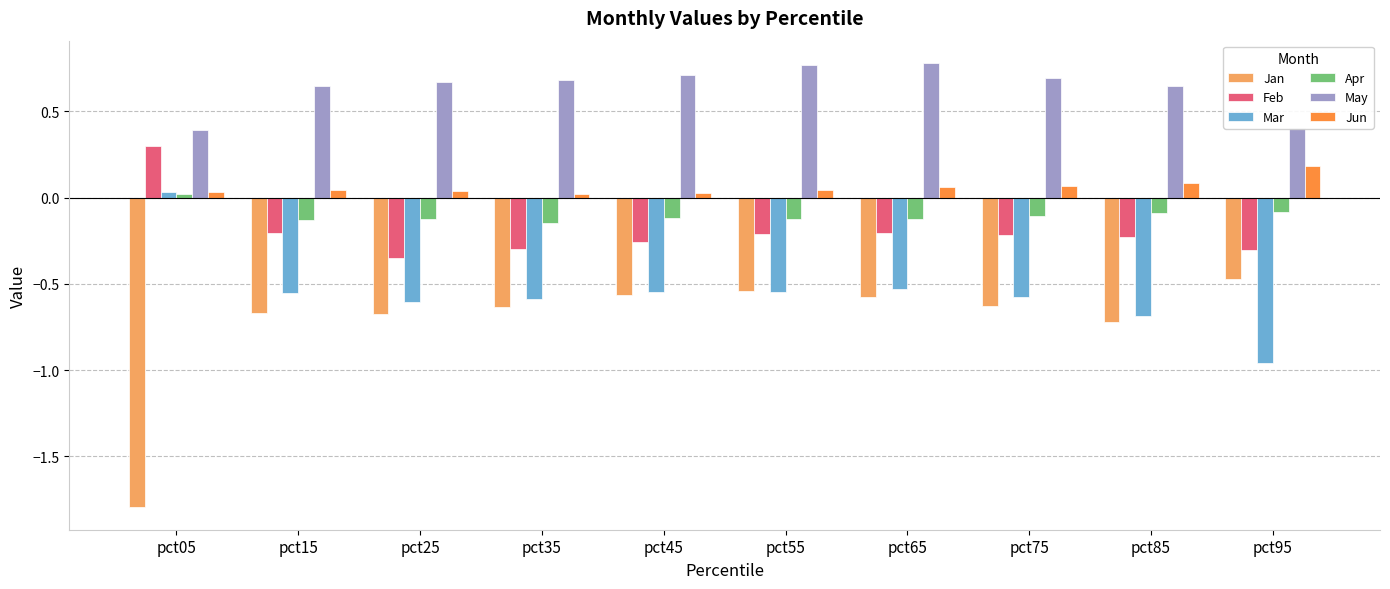

What is the difference between the maximum and minimum values in the Jun series?

0.2